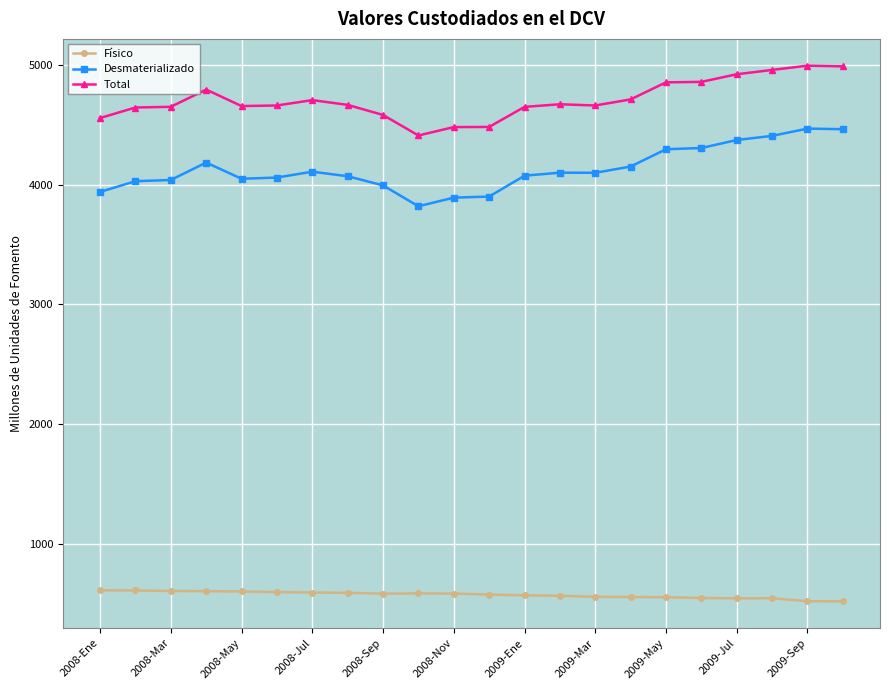

What is the sum of all Desmaterializado values?

90804.1